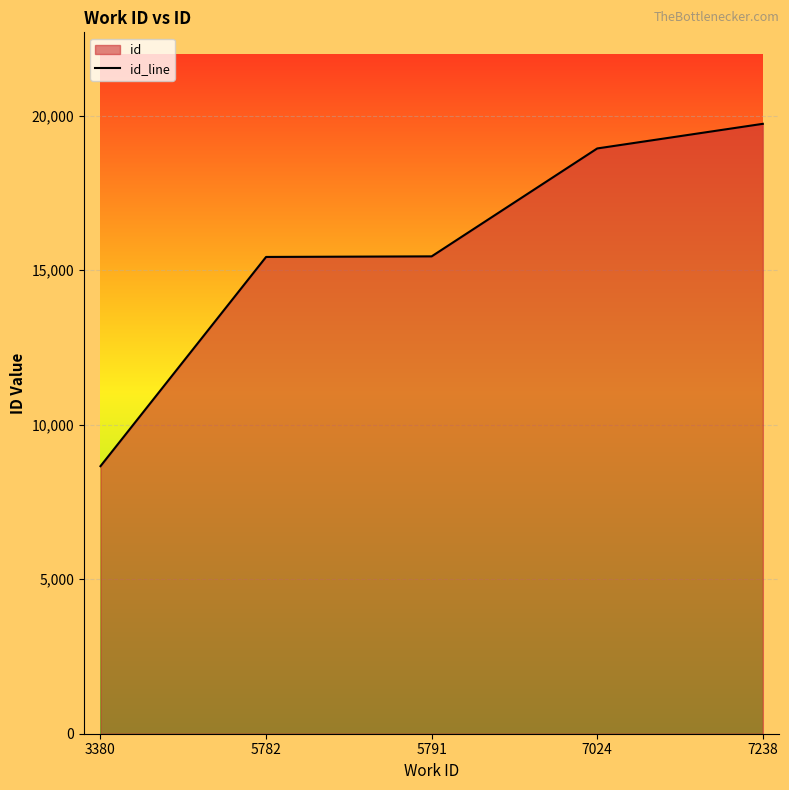

Reading left to right, transcribe all the data shown in this chart.

8658	15428	15447	18939	19736